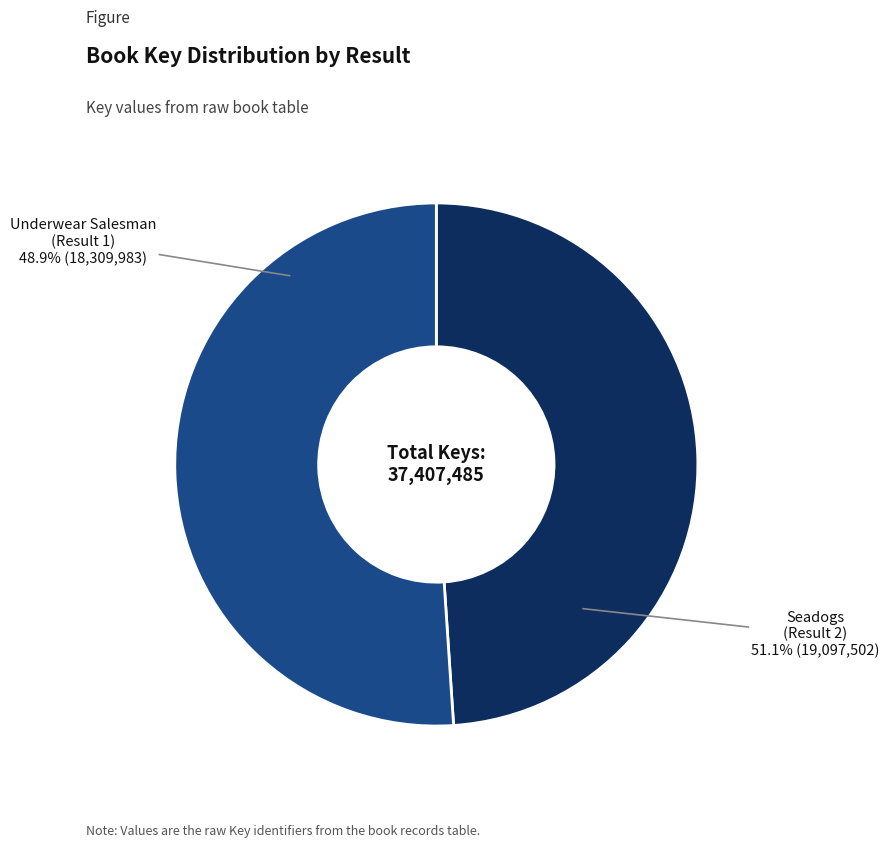

How much of the chart is everything except Underwear Salesman
(Result 1)?

51.1%